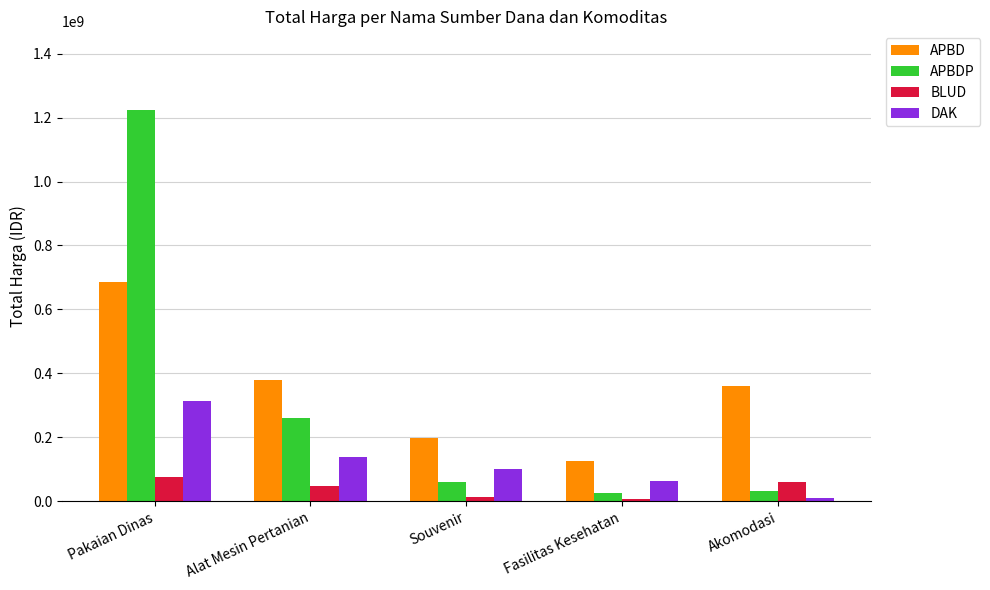

What is the value of the APBDP bar at the 5th from the left?

30800000